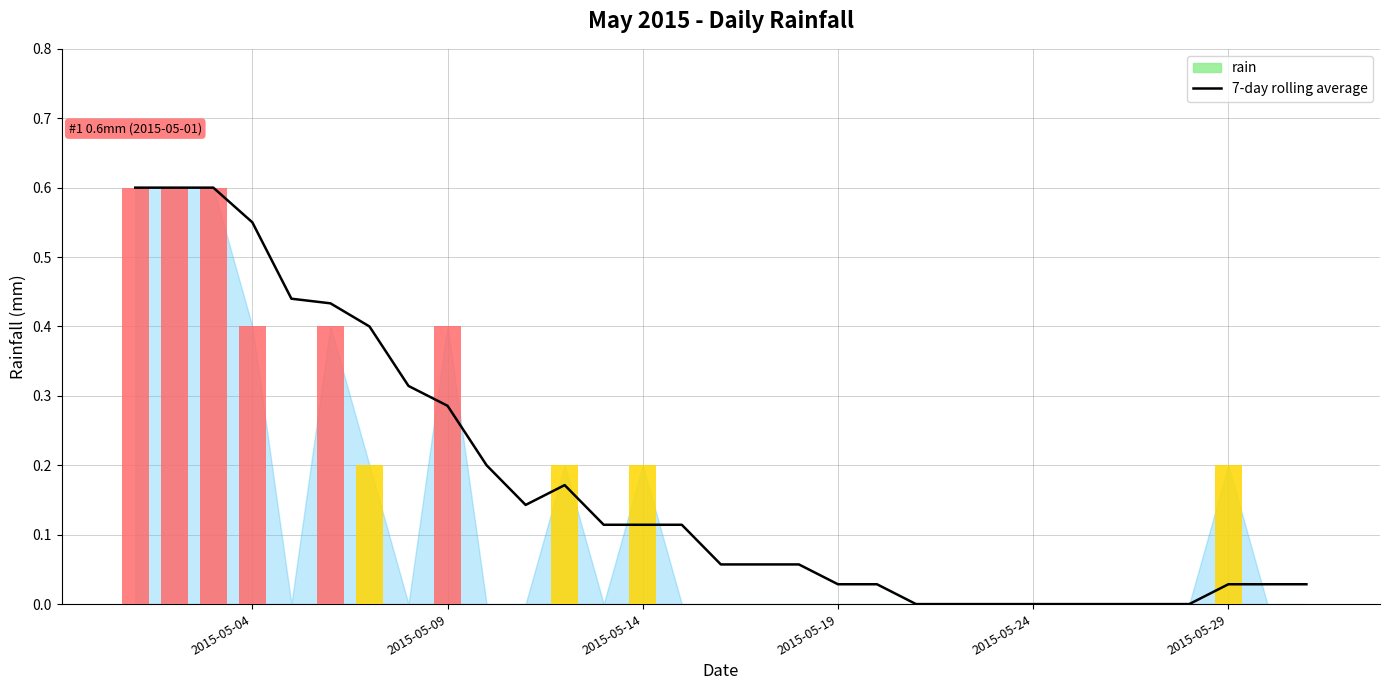

Reading left to right, list all the values displayed in this chart.

0.6	0.6	0.6	0.5	0.4	0.4	0.4	0.3	0.3	0.2	0.1	0.2	0.1	0.1	0.1	0.1	0.1	0.1	0.0	0.0	0.0	0.0	0.0	0.0	0.0	0.0	0.0	0.0	0.0	0.0	0.0